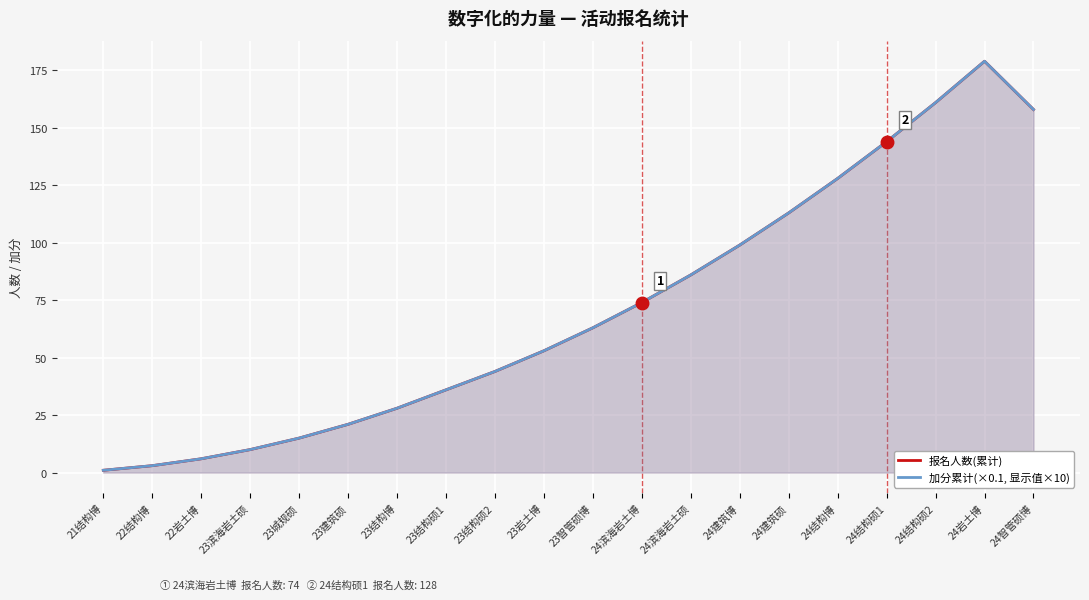

At 23岩土博, list the series in order from smallest to largest.

报名人数(累计), 加分累计(×0.1, 显示值×10)